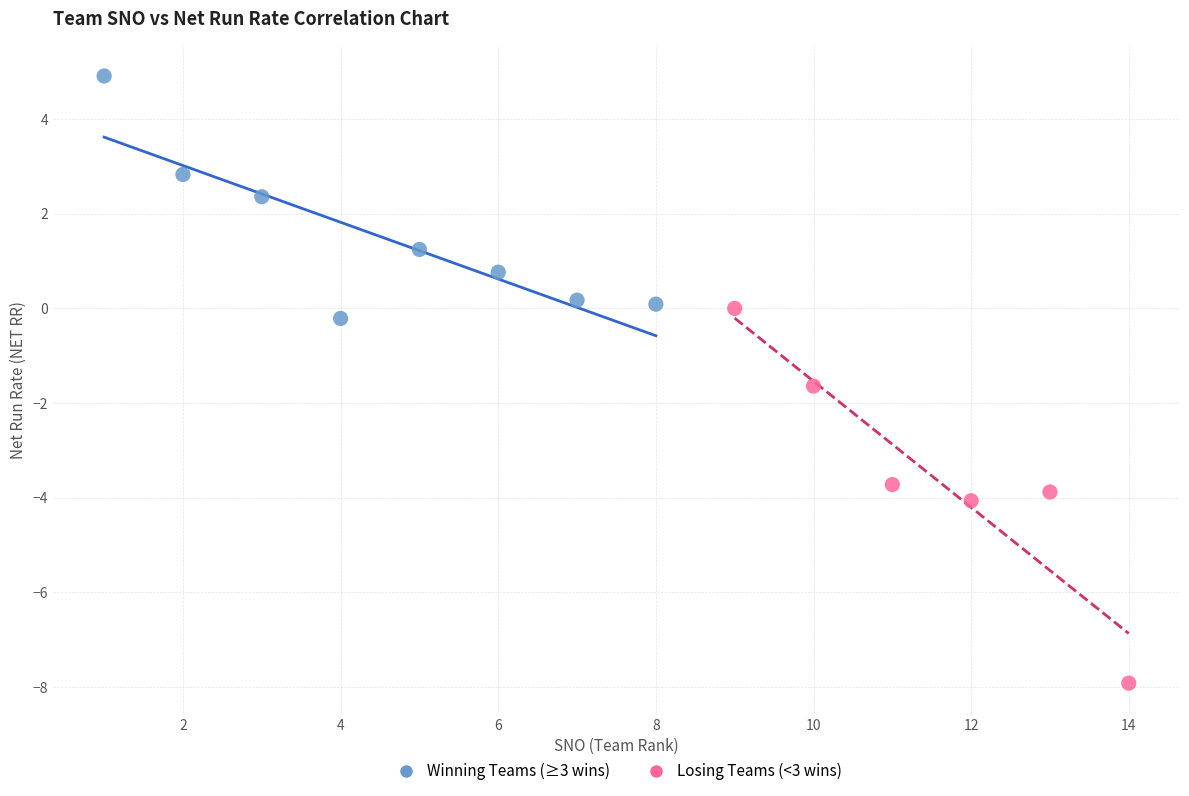

Which series contains the lowest Y value?

Losing Teams (<3 wins)